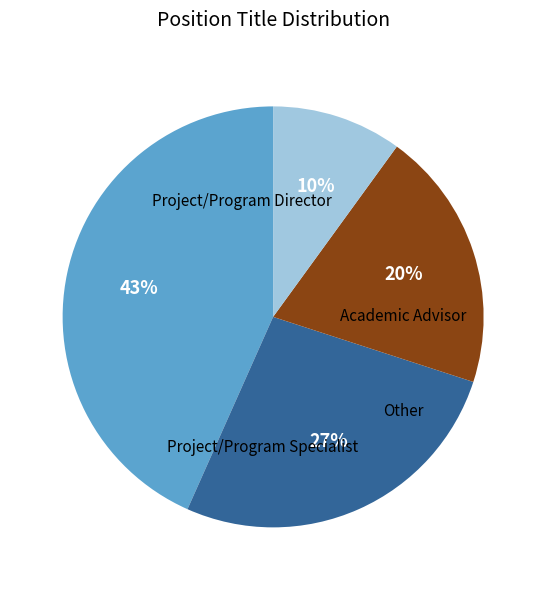

Is there a majority slice in this chart?

No